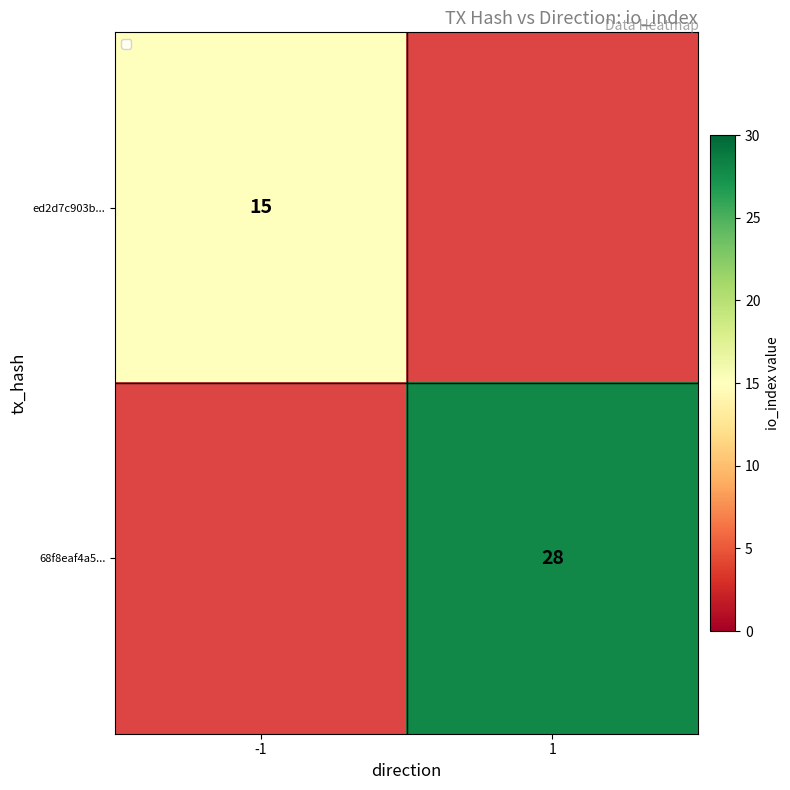

The ed2d7c903b... series shows 15 at -1. True or false?

True